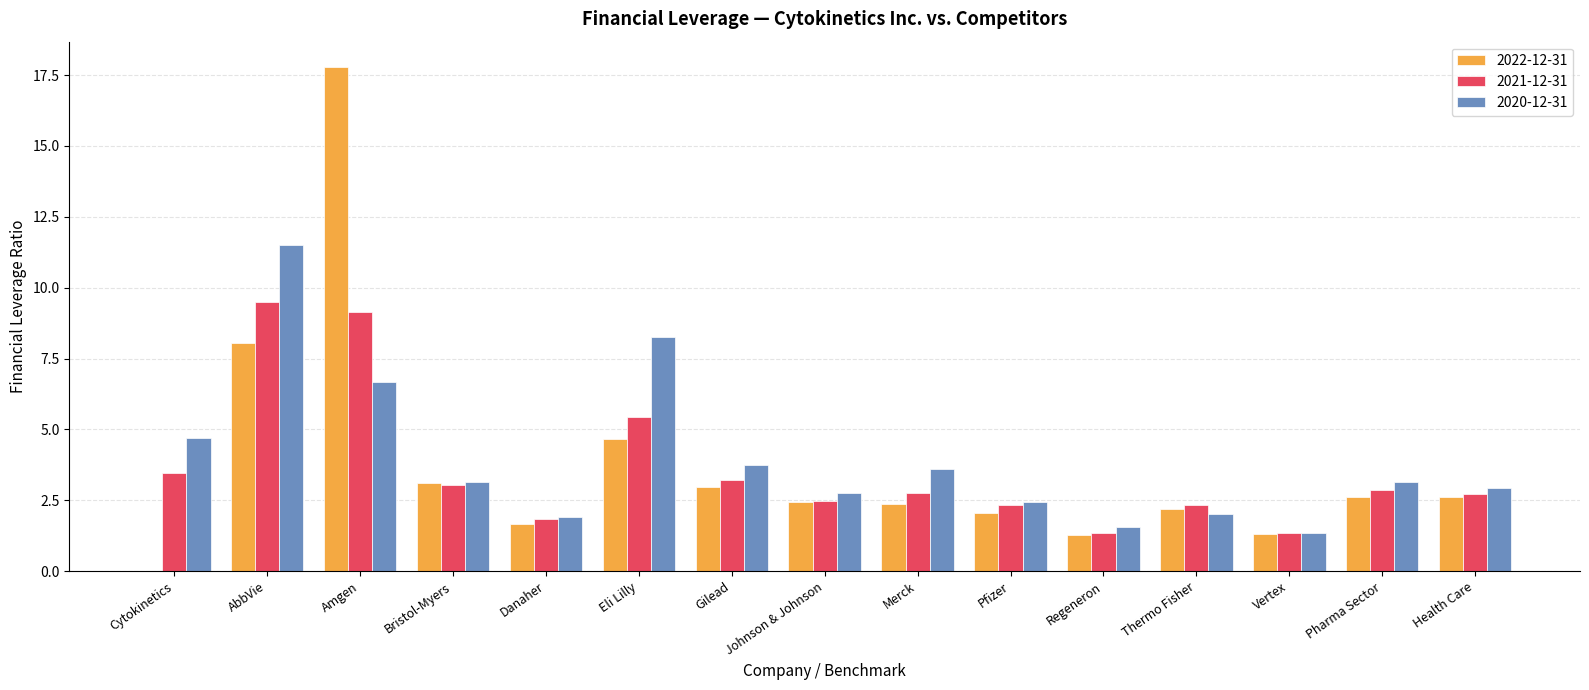

What is the highest value of the 2021-12-31 series?

9.5